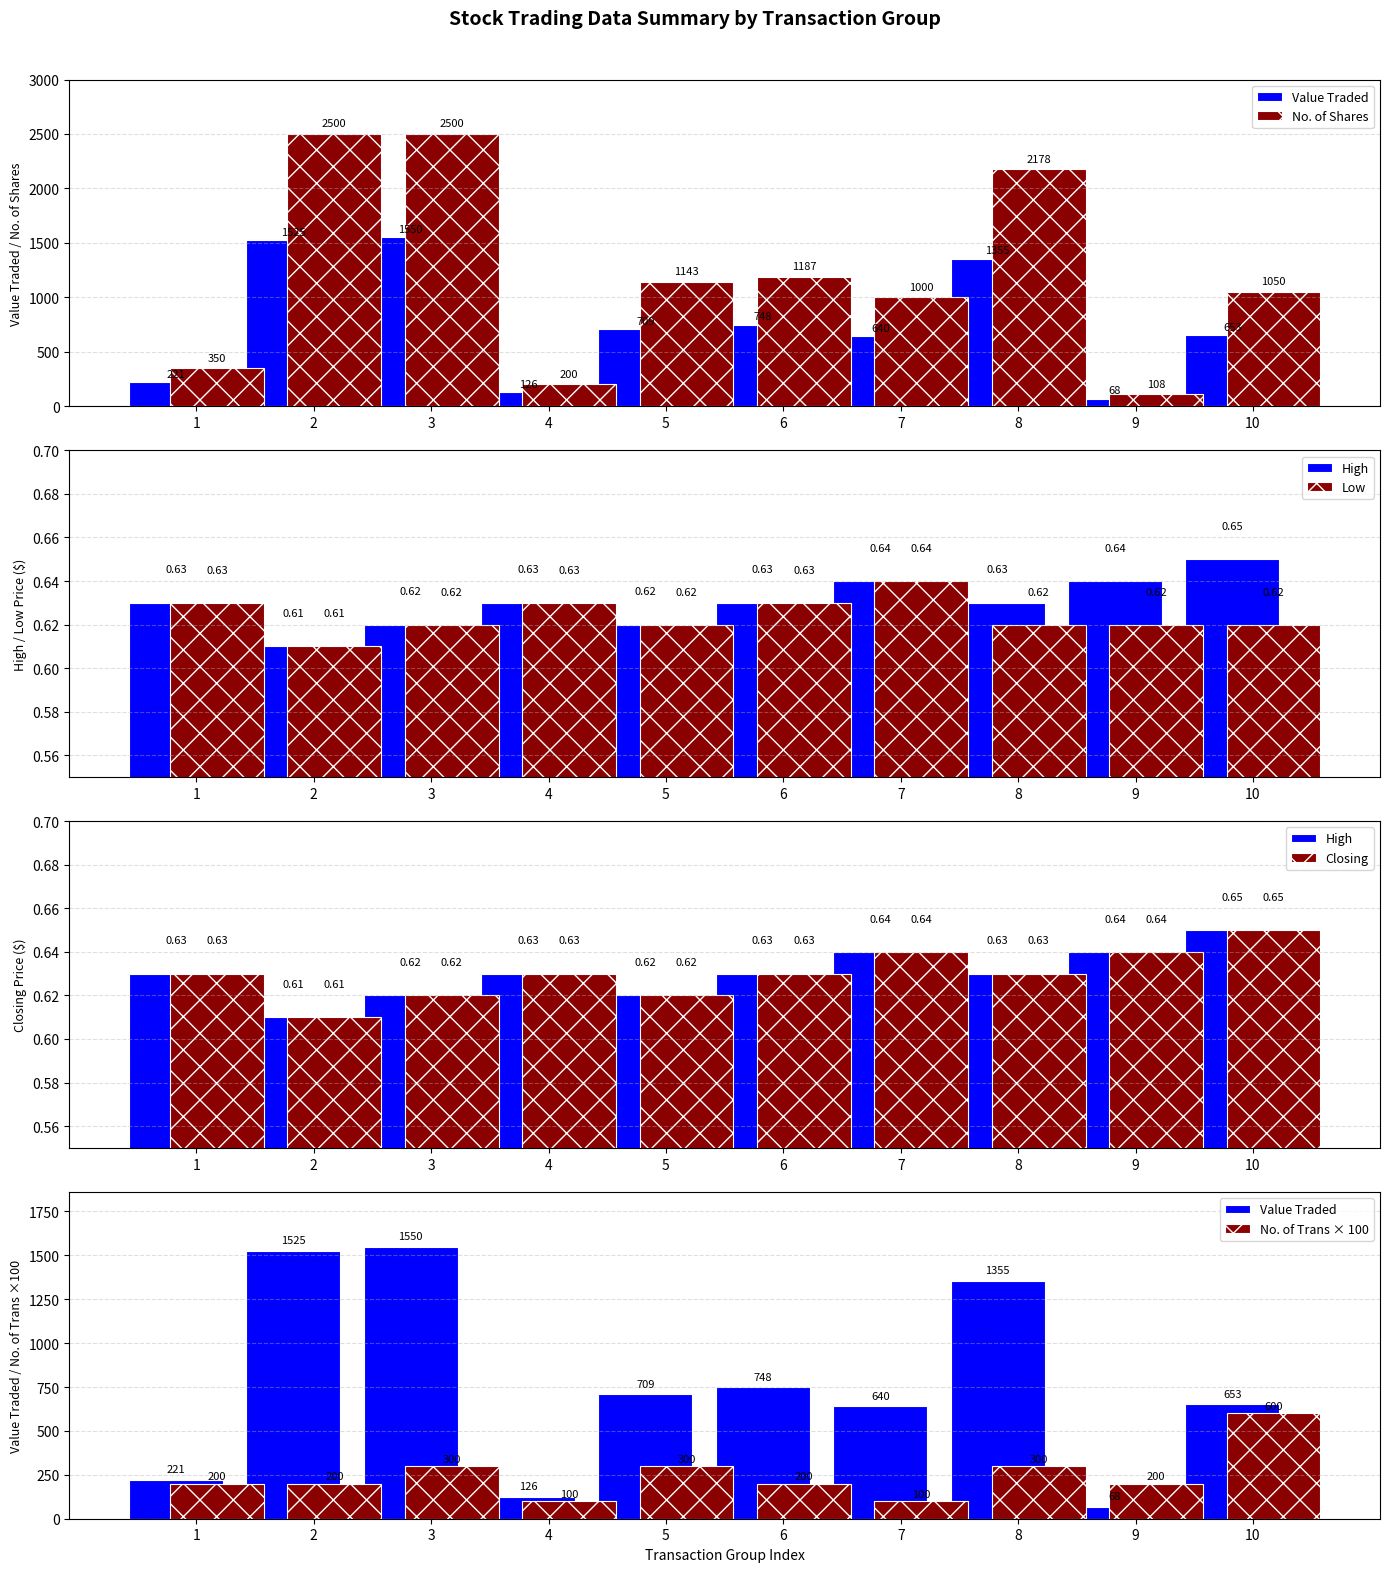

How many groups of bars are there?

10